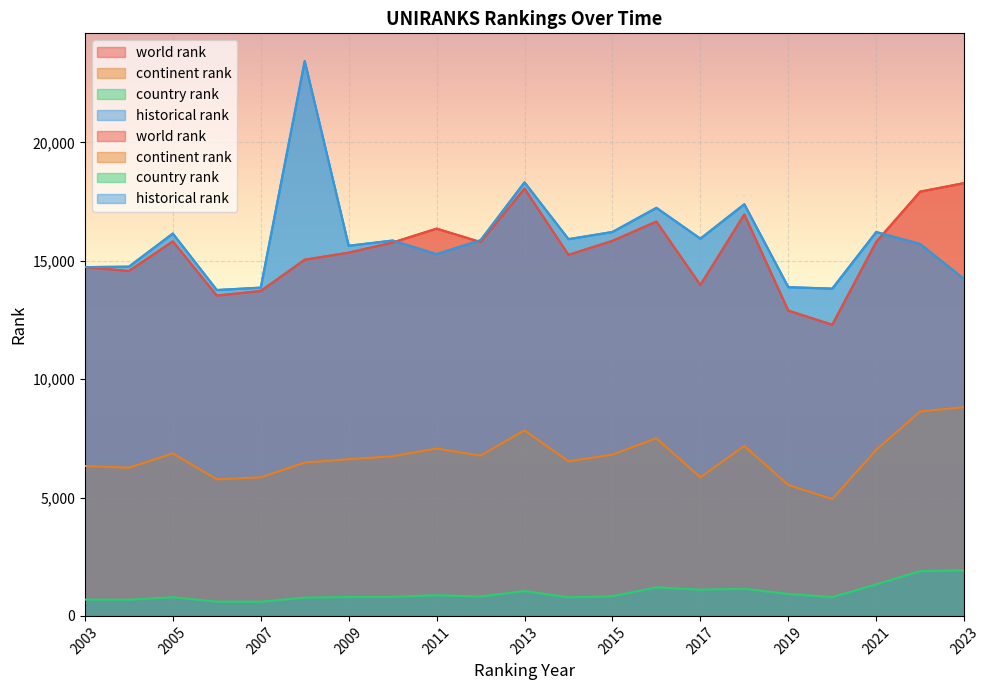

True or false: historical rank and continent rank cross at least once.

False